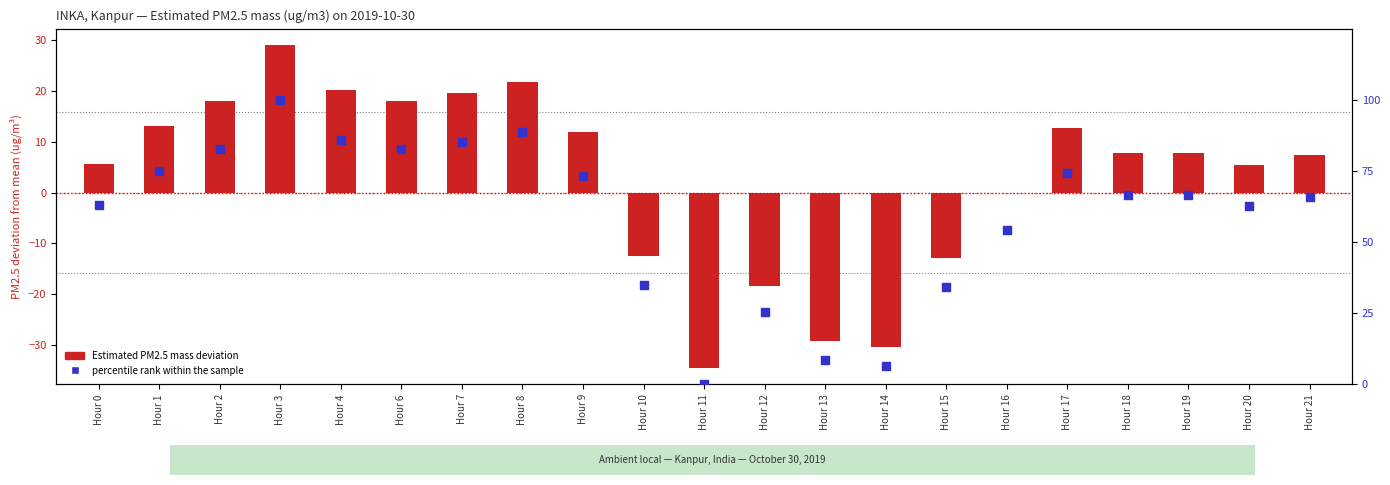

Which series has the largest Y range (max minus min)?

percentile rank within the sample